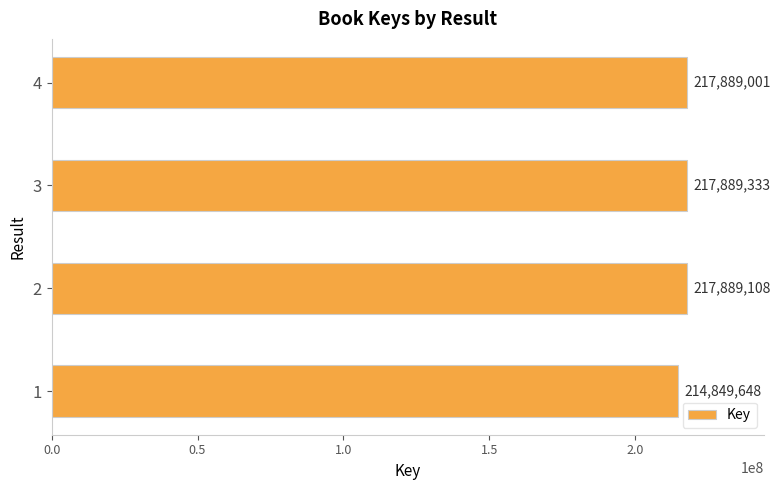

Between 1 and 4, which is larger?

4